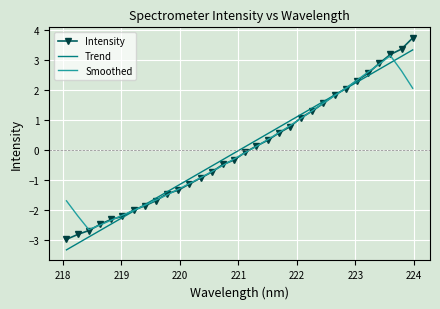

What is the maximum value shown in the chart?

3.7